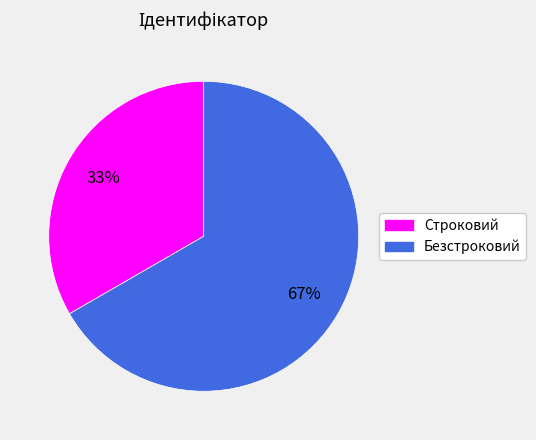

Does Строковий account for over 50% of the chart?

No